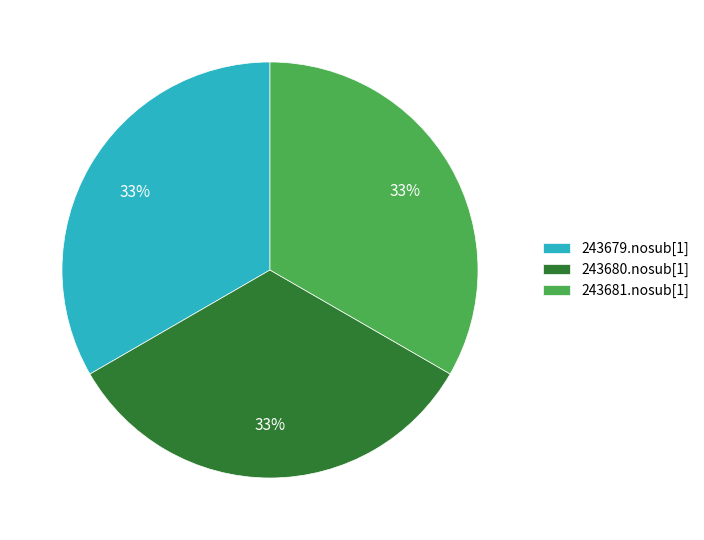

Do 243681.nosub[1] and 243679.nosub[1] together represent more than half of the pie?

Yes